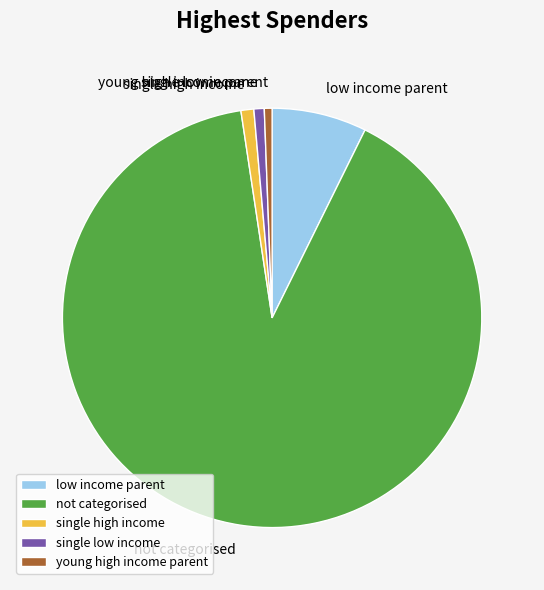

What is the largest slice in the pie chart?

not categorised